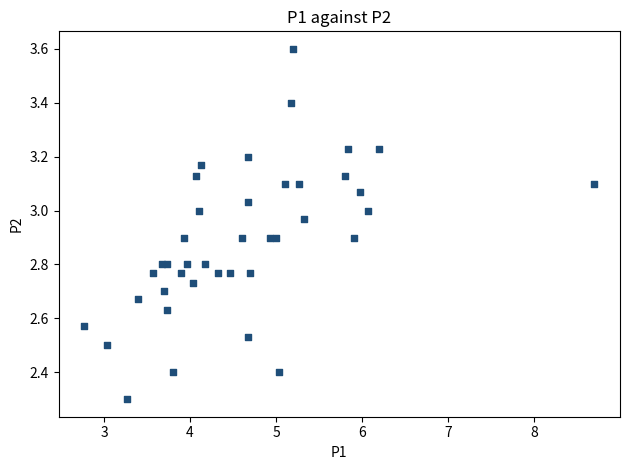

What Y value in the scatter plot is closest to 2?

2.3